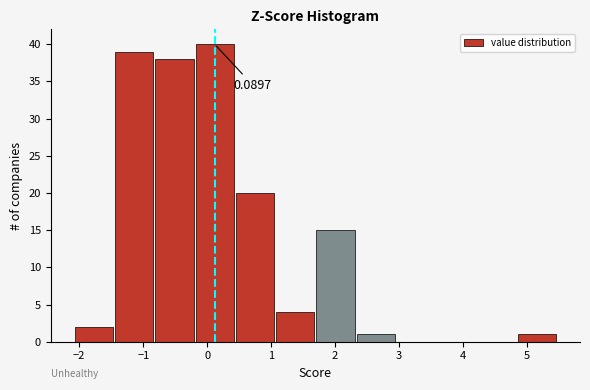

Over which range of the x-axis is the bar tallest?

-0.2 to 0.4